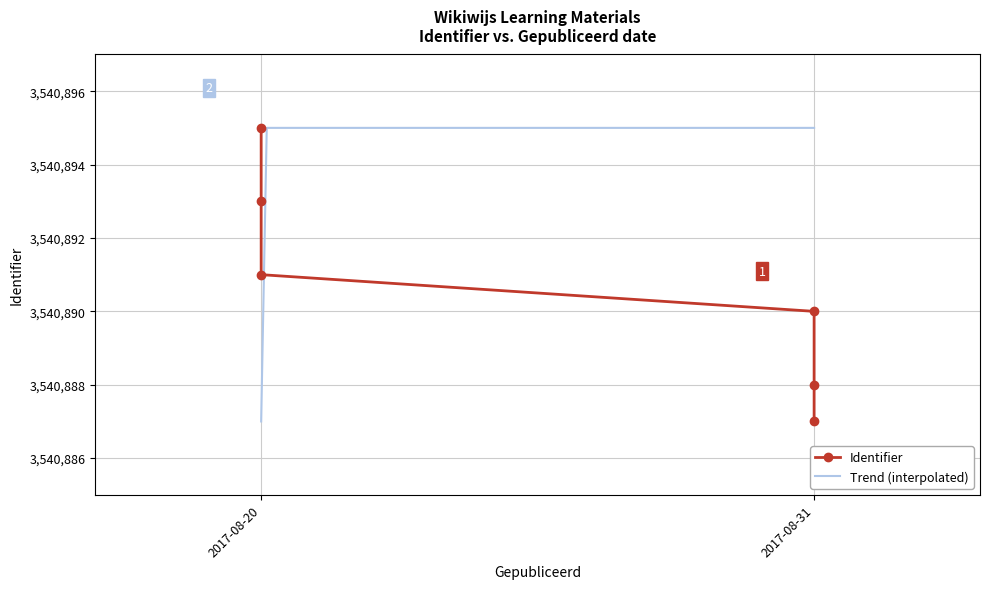

Count the number of categories in the chart.

6